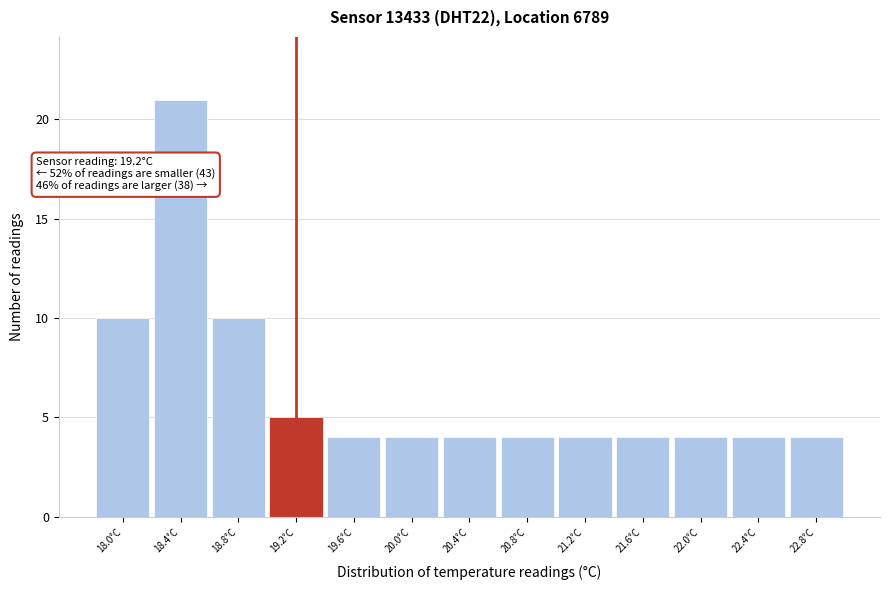

Which range on the x-axis has the tallest bar?

18.2 to 18.6